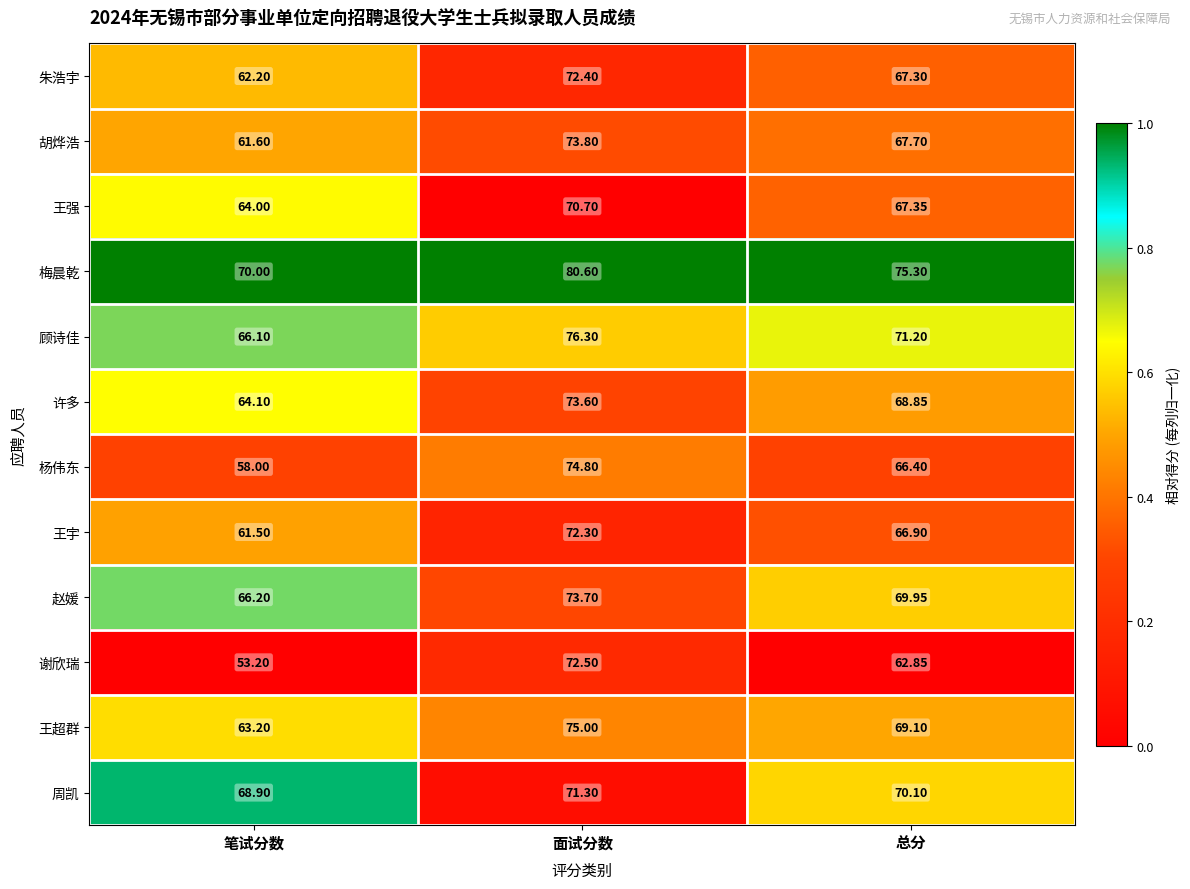

Which series has the largest range (max minus min)?

谢欣瑞